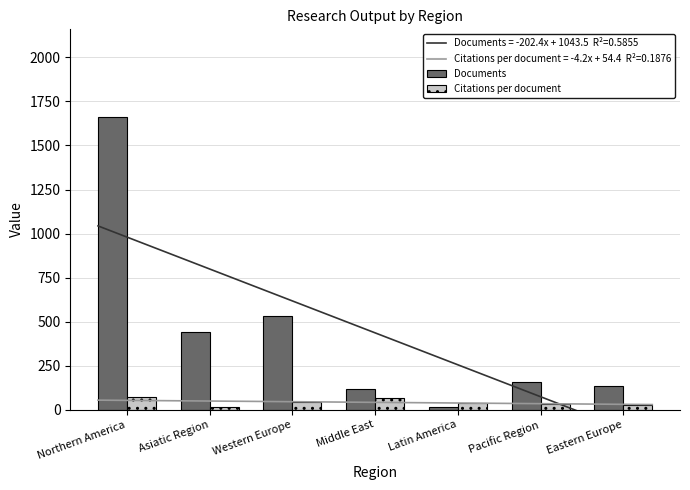

What is the value of the Citations per document bar at the 7th from the left?

25.8